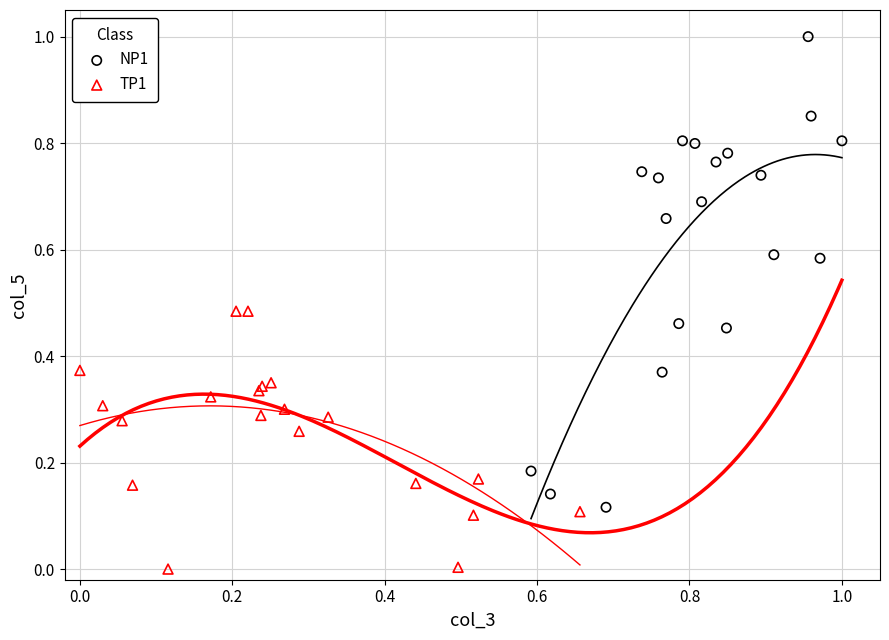

Which series has the largest Y range (max minus min)?

NP1